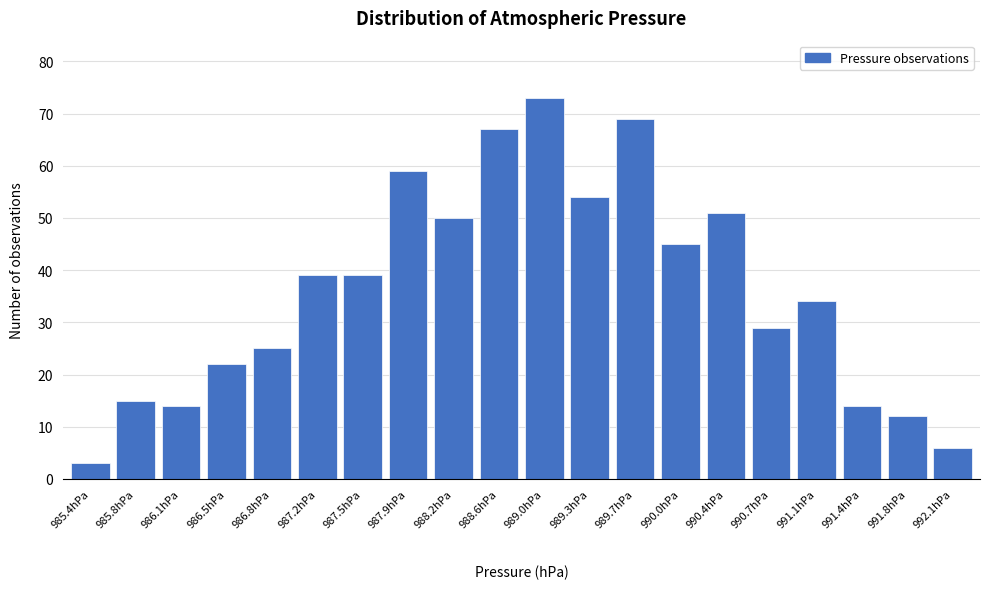

Reading left to right, transcribe all the data shown in this chart.

3	15	14	22	25	39	39	59	50	67	73	54	69	45	51	29	34	14	12	6